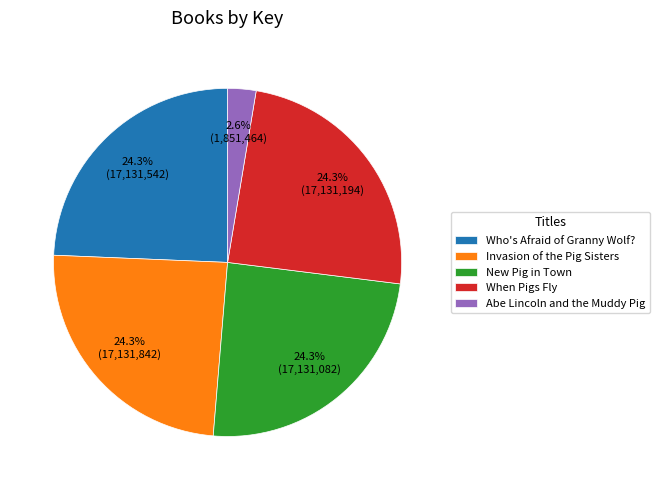

Which category has the smallest portion of the pie?

Abe Lincoln and the Muddy Pig